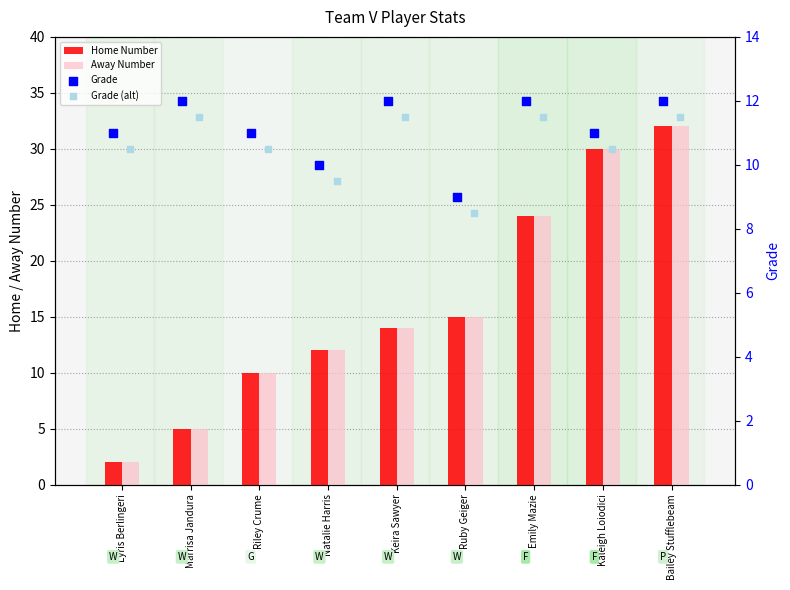

Which series has the widest spread of Y values?

Home Number